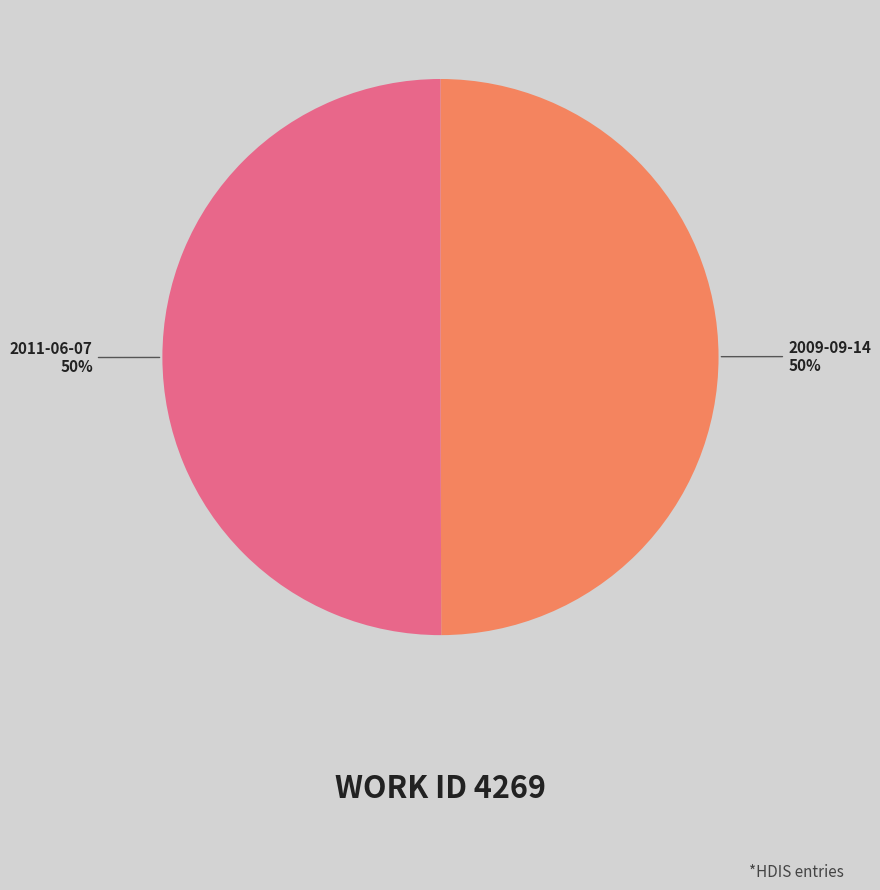

What is the ratio of the value at 2011-06-07 to the value at 2009-09-14?

1.0